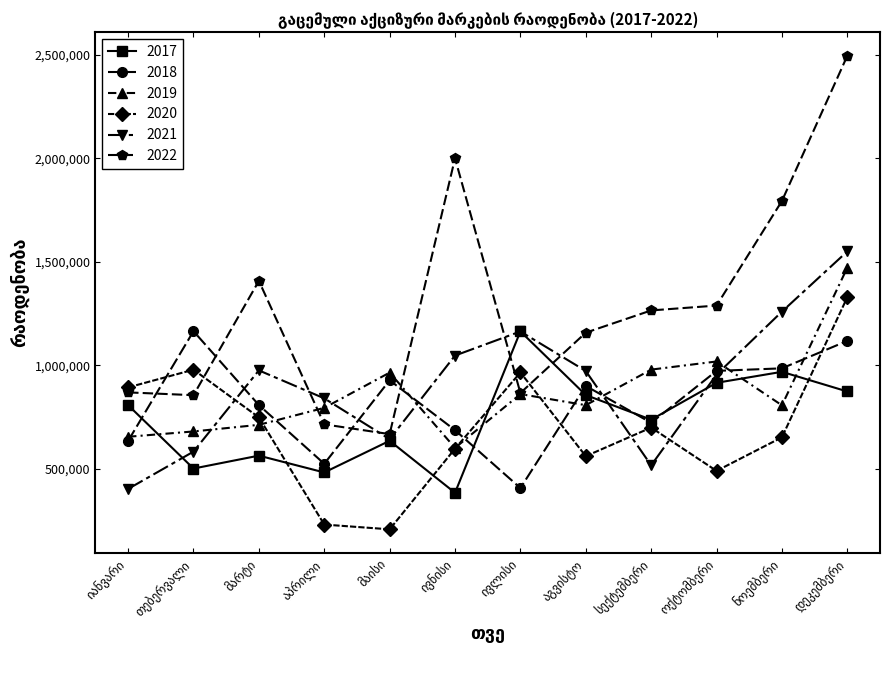

What is the sum of all 2020 values?

8362878